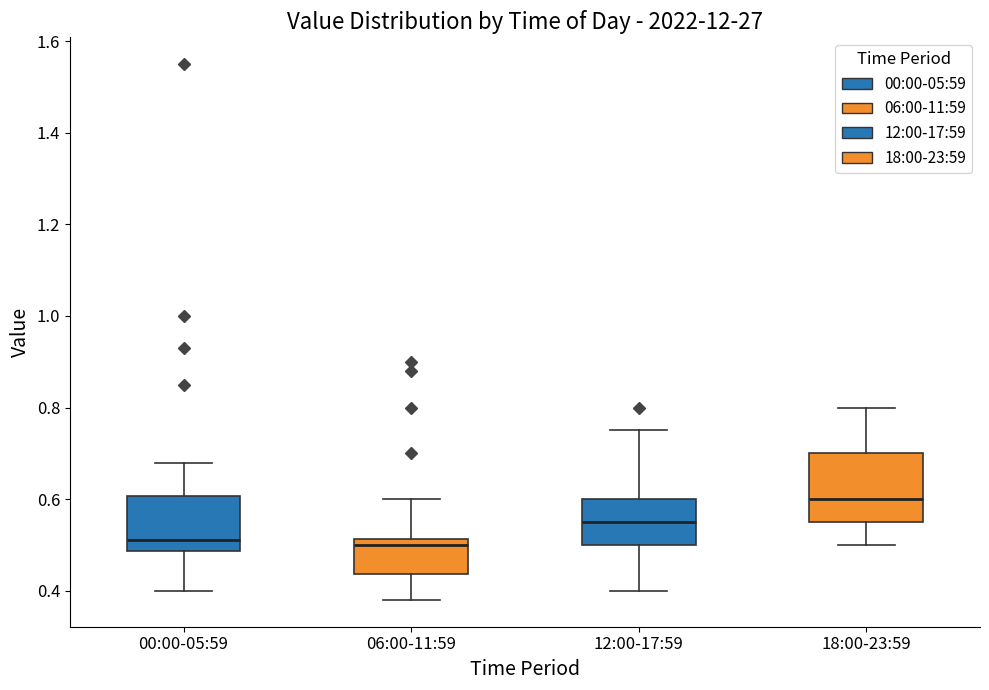

Where does the lower whisker of the box for 12:00-17:59 end on the y-axis? The values are not printed on the chart, so give them approximately, as read against the axis.

0.40